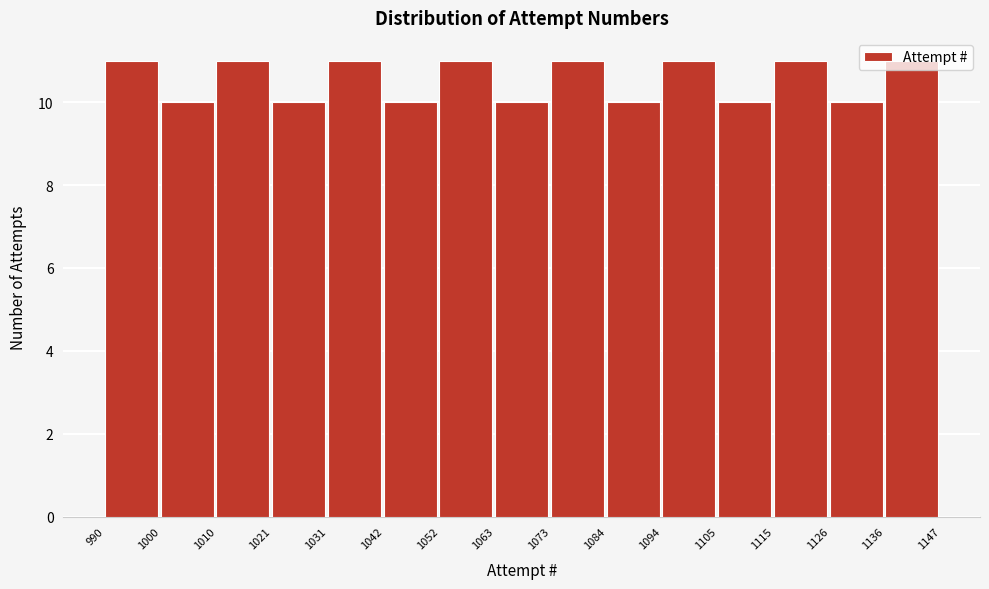

How tall is the bar that spans 1031 to 1042 on the x-axis? The values are not printed on the chart, so give them approximately, as read against the axis.

11